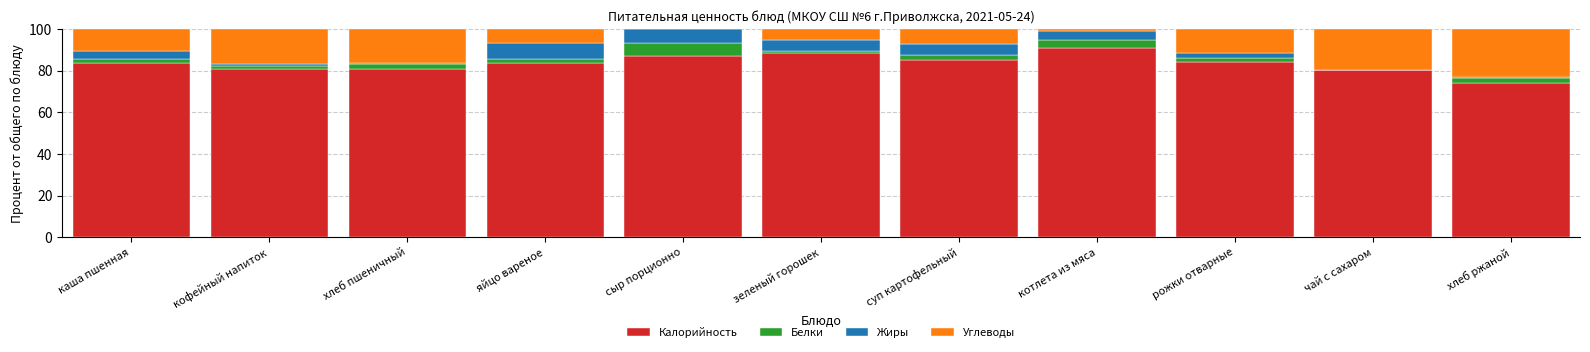

Is it true that Калорийность equals 144.6 at каша пшенная?

False